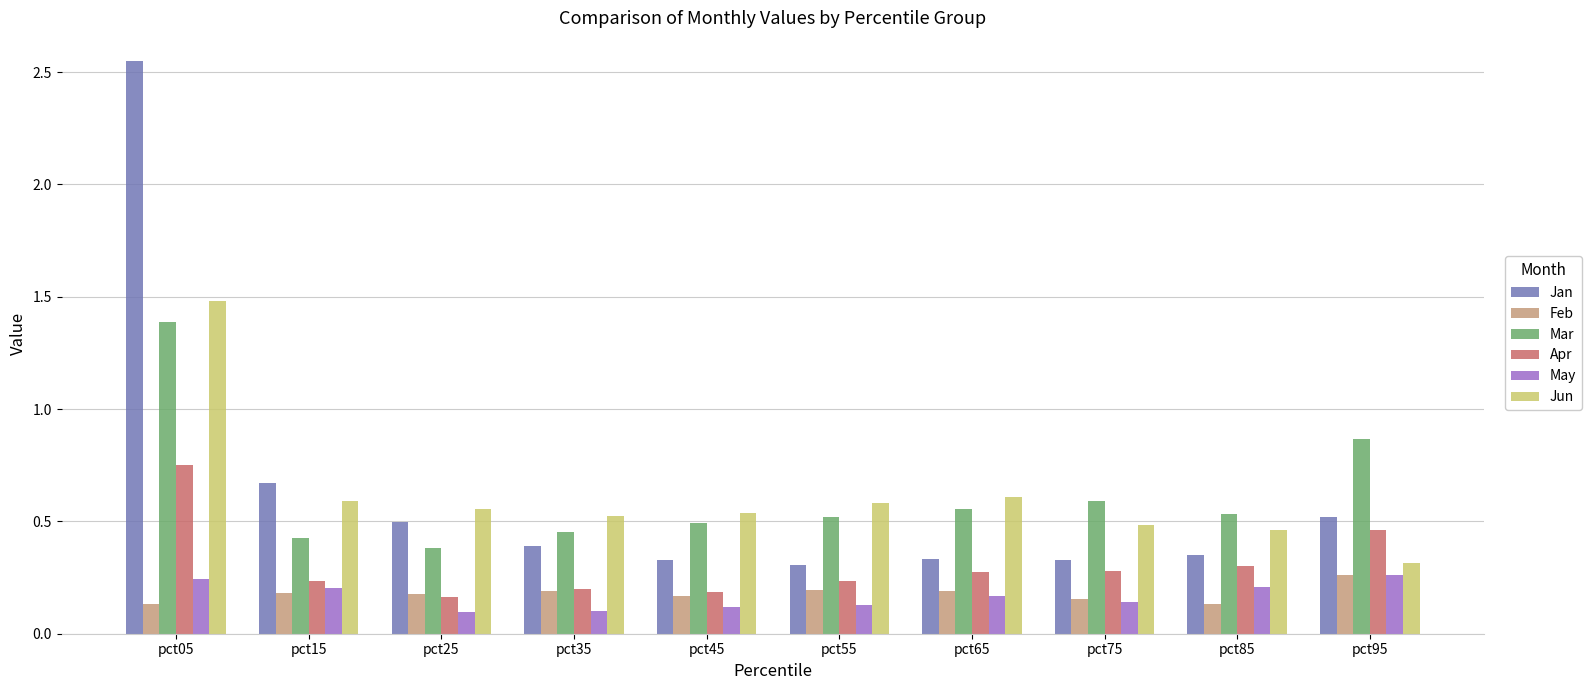

What is the total value across all series at pct35?

1.9